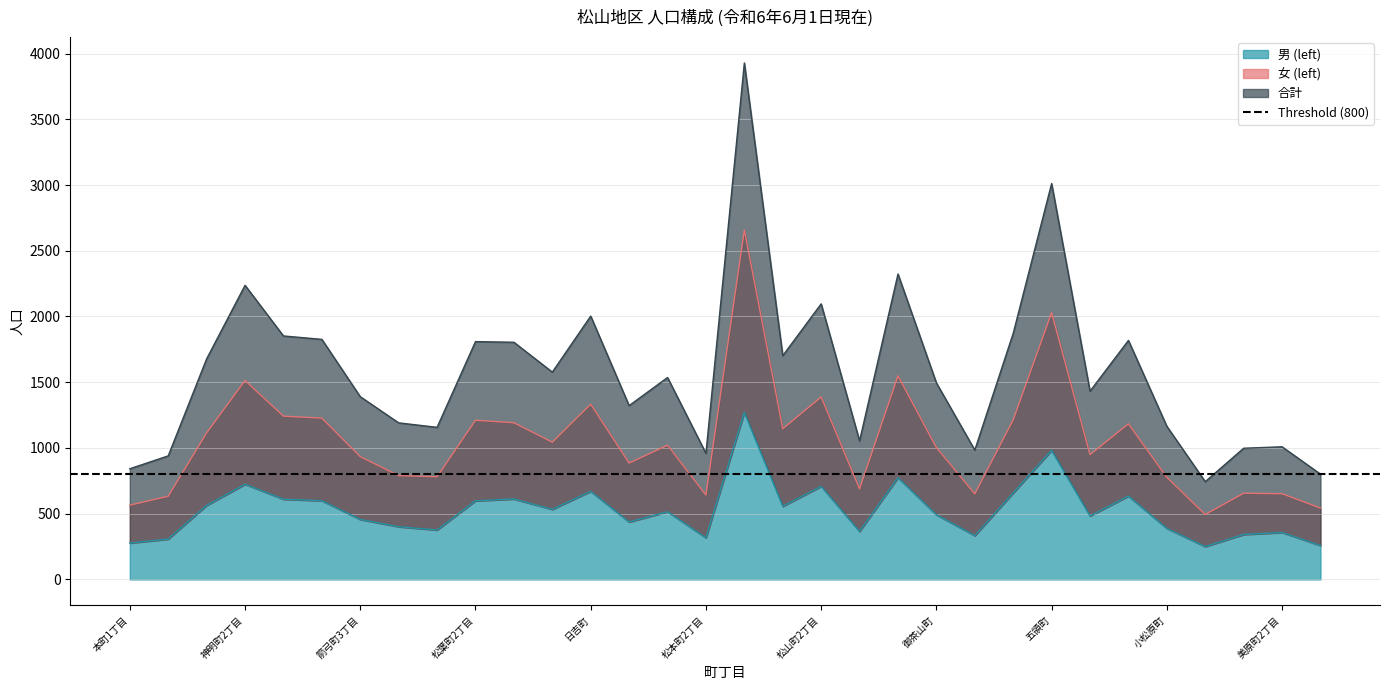

The value of 男 (left) at 小松原町 is 388. True or false?

True